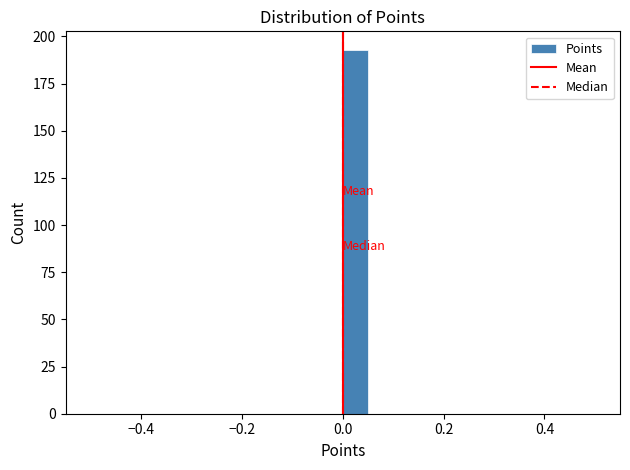

Read against the x-axis, roughly where is the centre of the tallest bar?

0.02